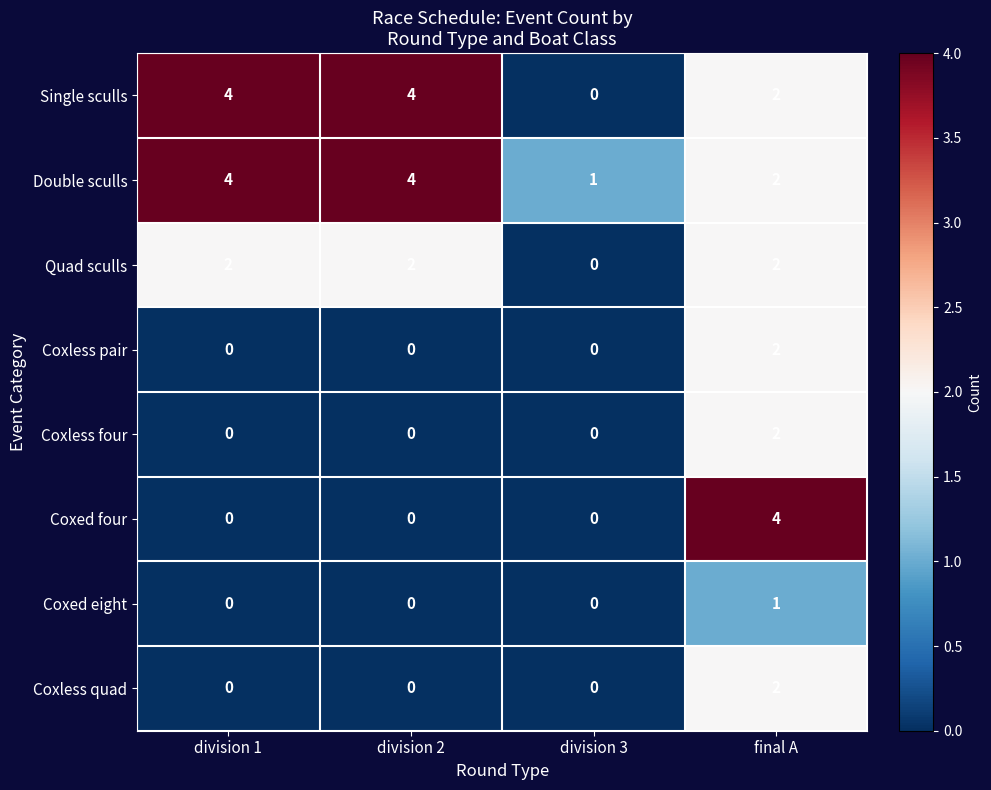

Between division 2 and final A, which series saw the biggest shift?

Coxed four